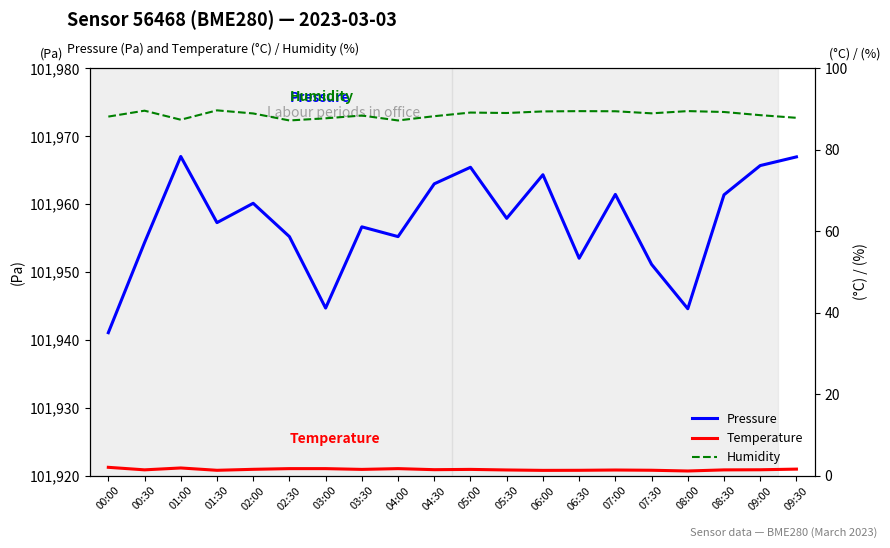

Is it true that Pressure equals 101957.9 at 05:30?

True